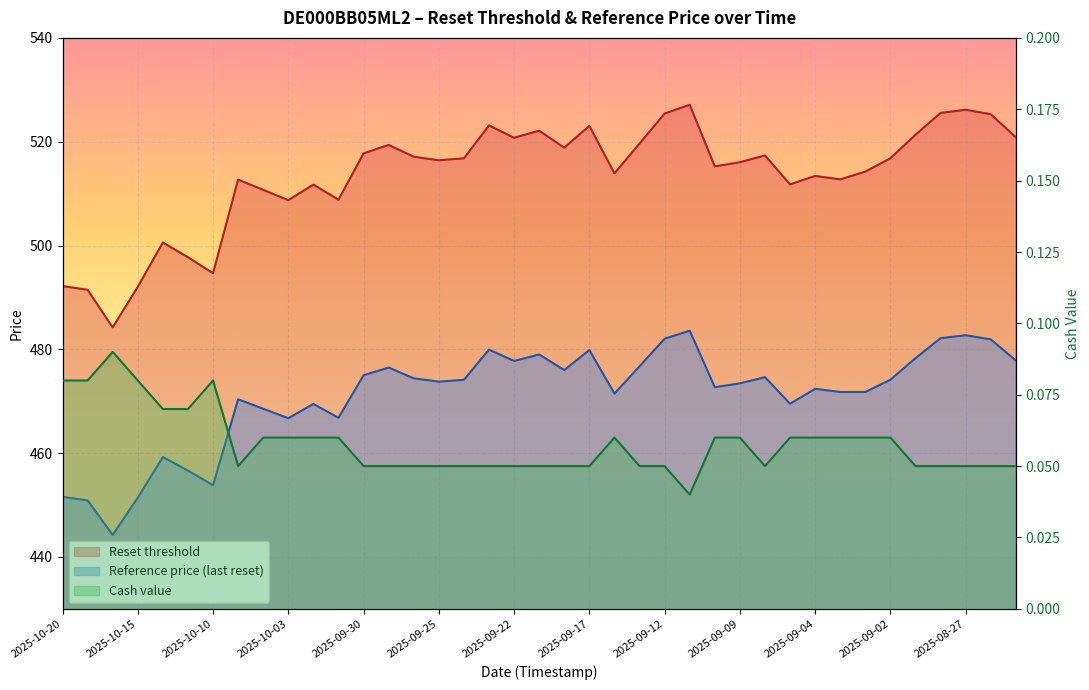

Is the value of Cash value at 2025-10-14 greater than the value of Reference price (last reset) at 2025-09-16?

No